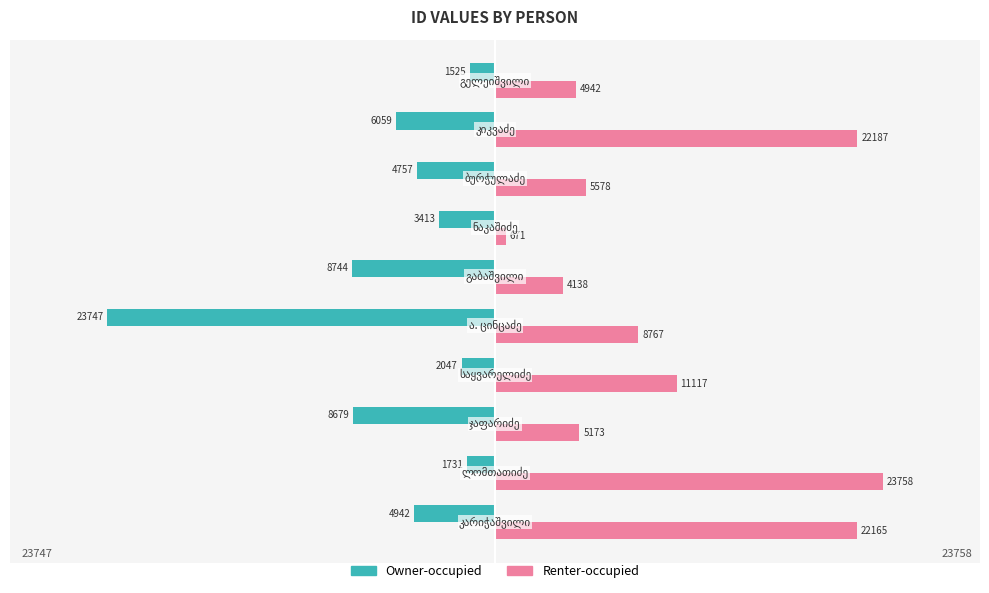

What is the difference between the second highest and minimum values in the Renter-occupied series?

21516